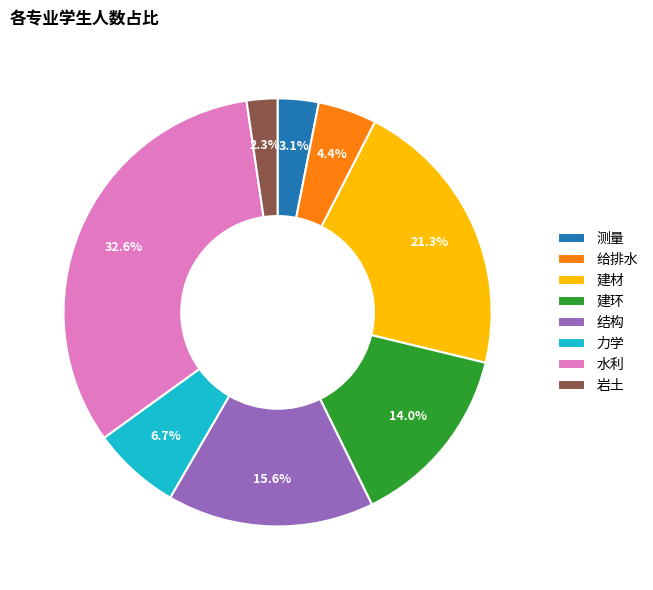

What percentage is NOT represented by 力学?

93.3%